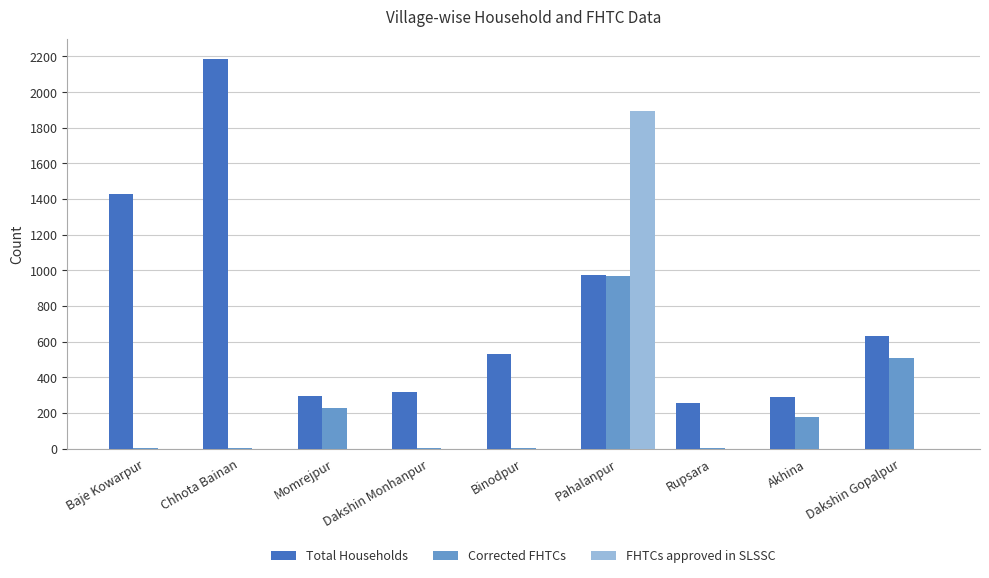

The Total Households series shows 290 at Akhina. True or false?

True